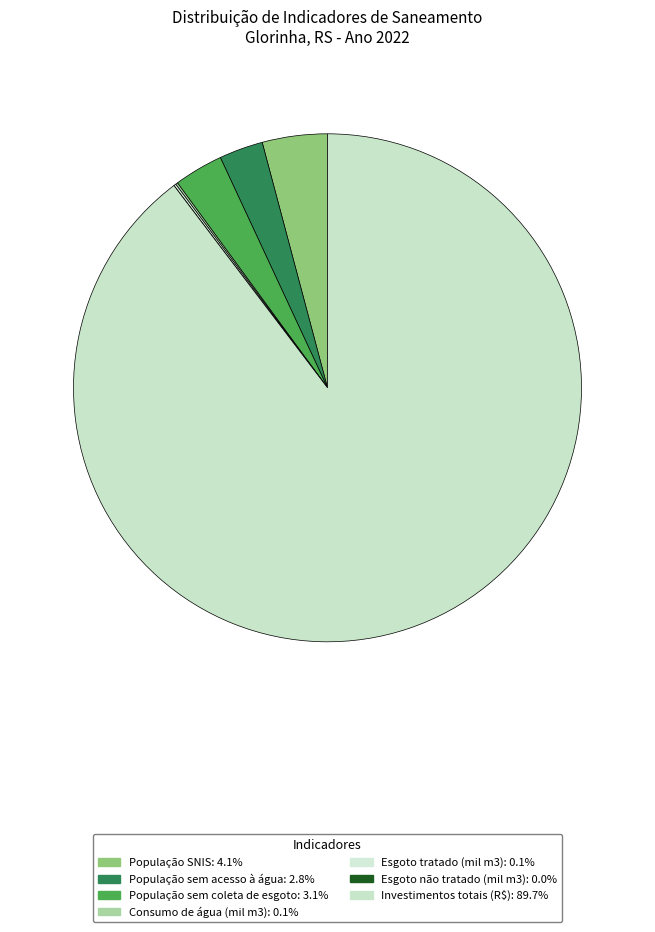

What is the majority slice?

Investimentos totais (R$)